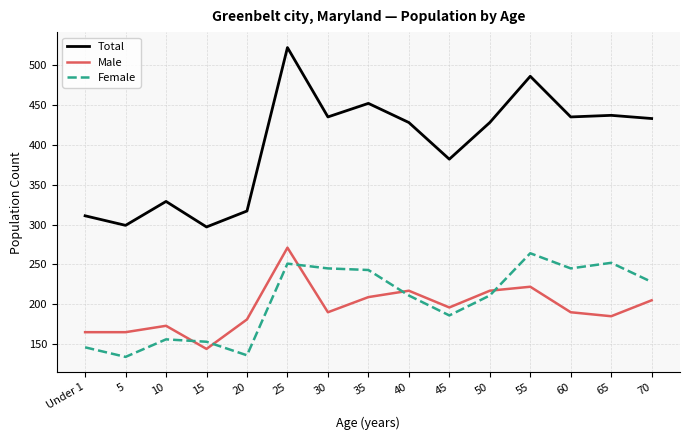

Which series has the widest spread of values?

Total